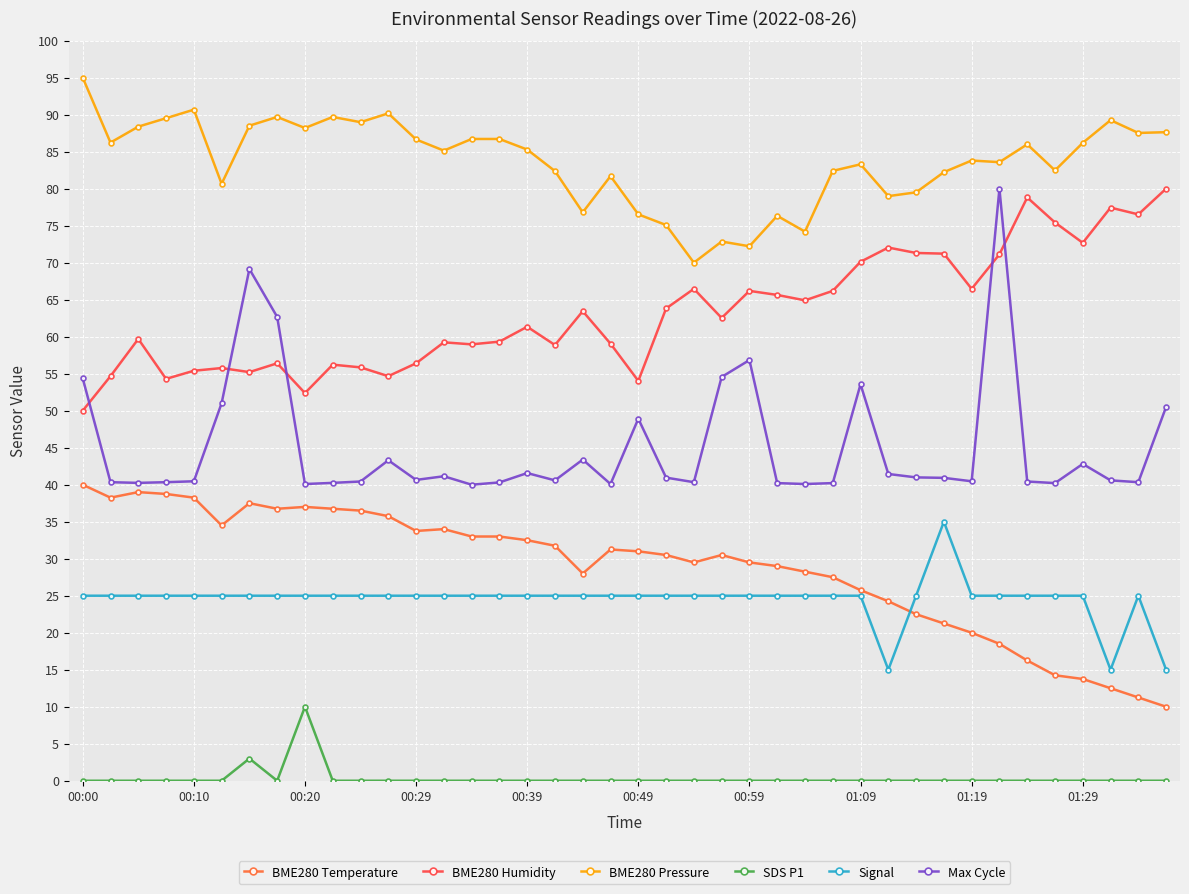

Which series has the largest total across all categories?

BME280 Pressure